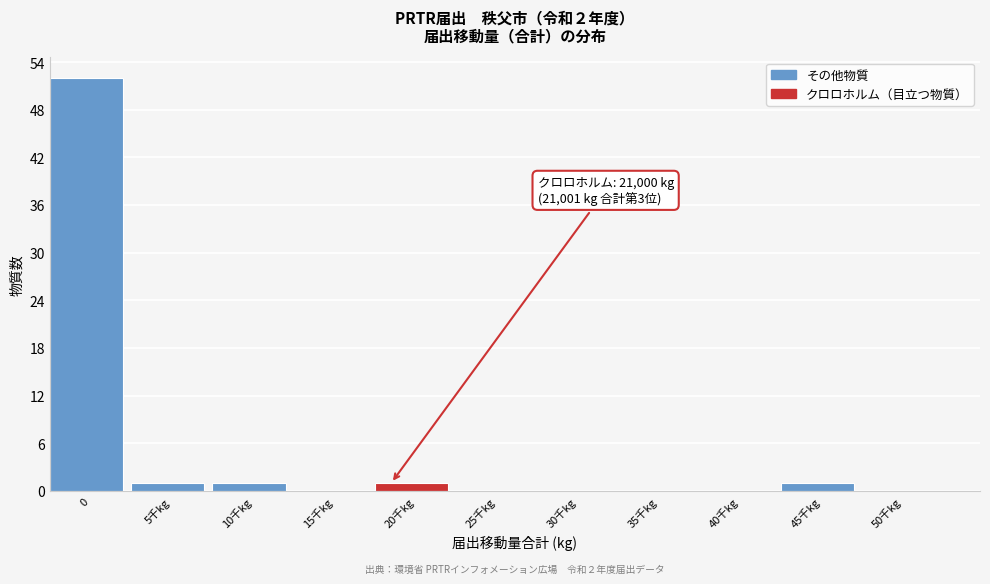

Reading right to left, transcribe all the data shown in this chart.

50千kg=0	45千kg=1	40千kg=0	35千kg=0	30千kg=0	25千kg=0	20千kg=1	15千kg=0	10千kg=1	5千kg=1	0=52